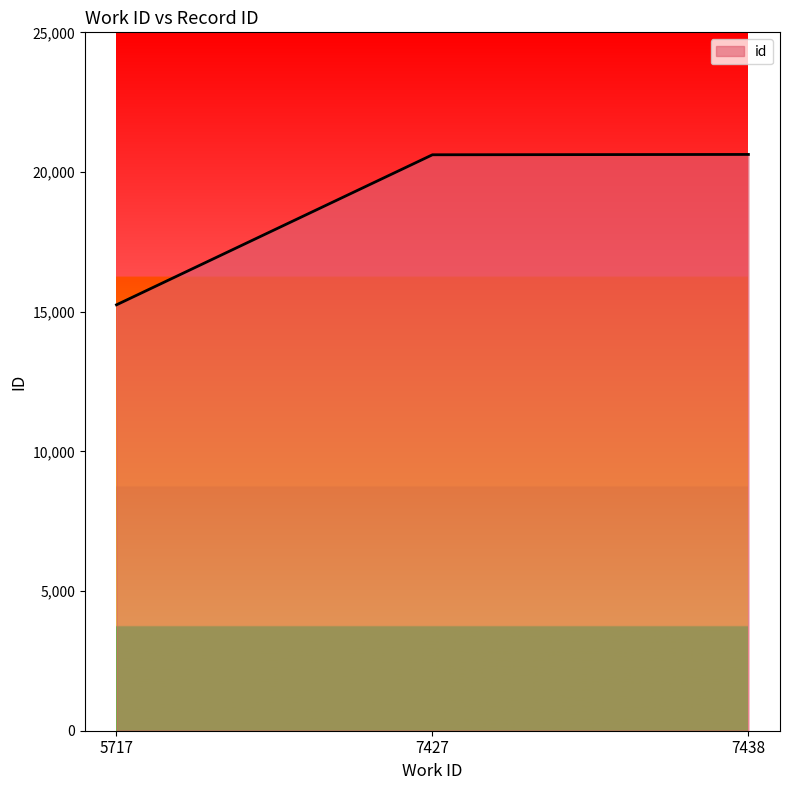

Which label corresponds to the smallest value in the chart?

5717